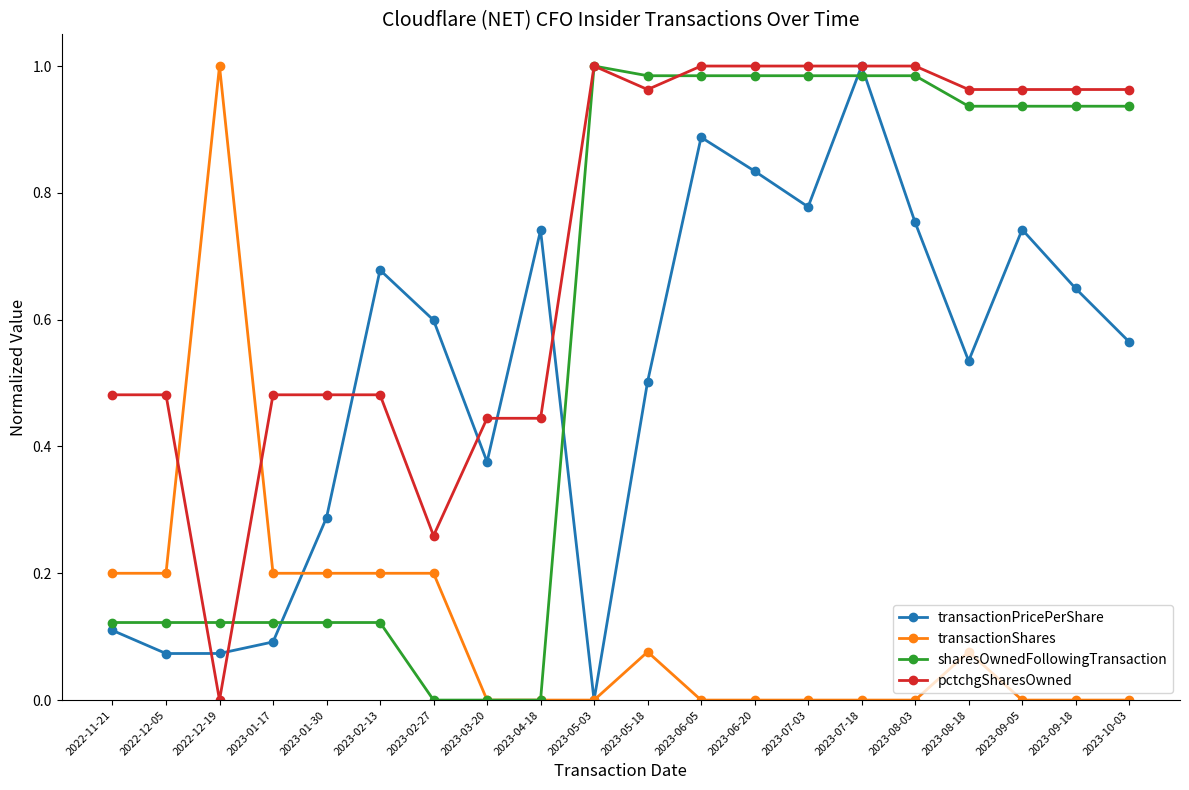

Between which two adjacent categories do transactionShares and transactionPricePerShare first intersect?

2023-01-17 and 2023-01-30